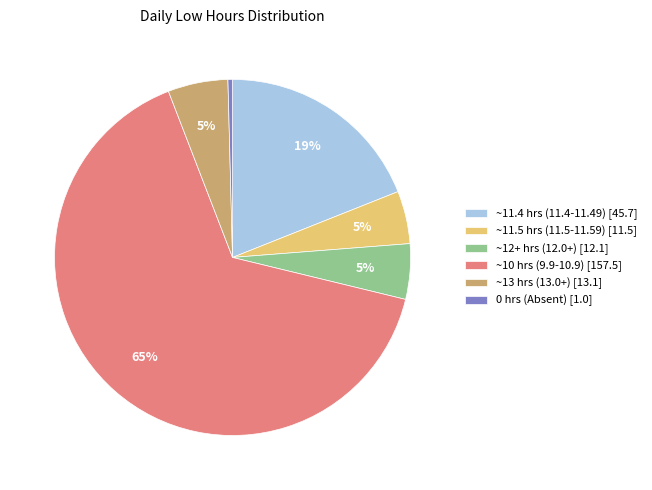

To the nearest percent, what portion does ~12+ hrs (12.0+) [12.1] represent?

5%